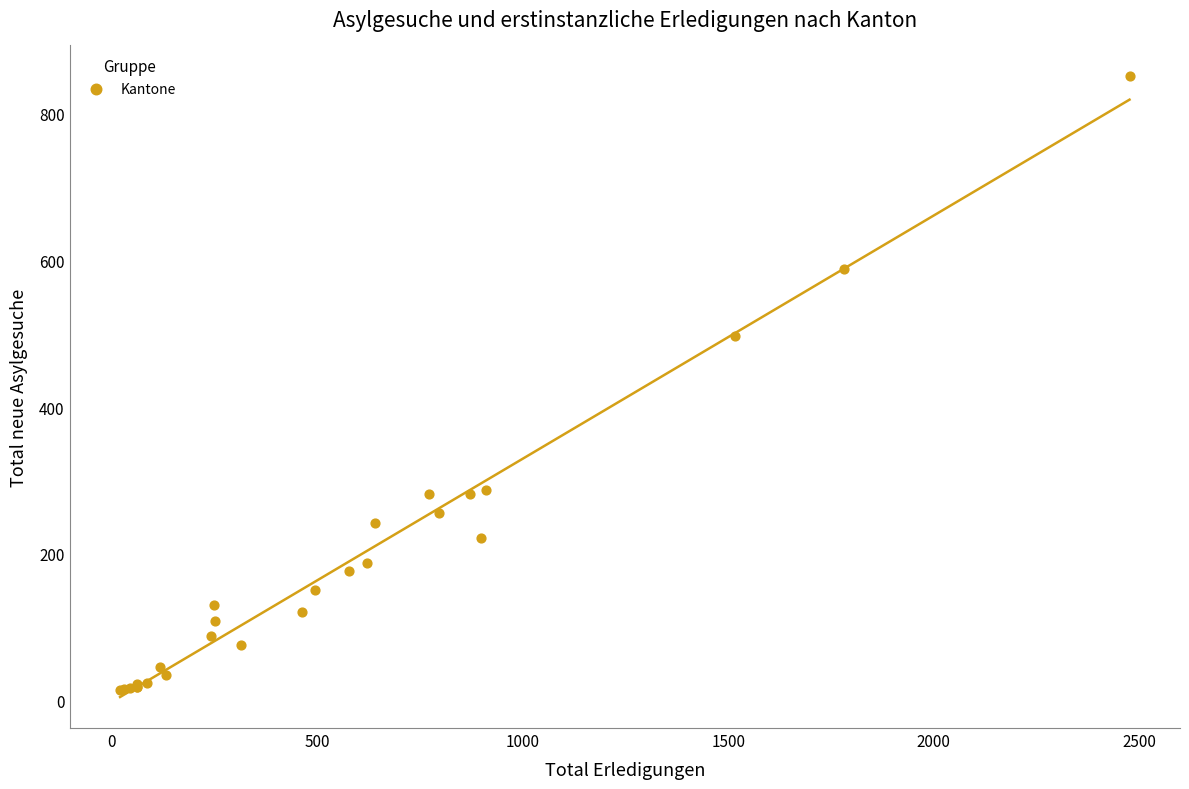

What Y value in the scatter plot is closest to 432?

497